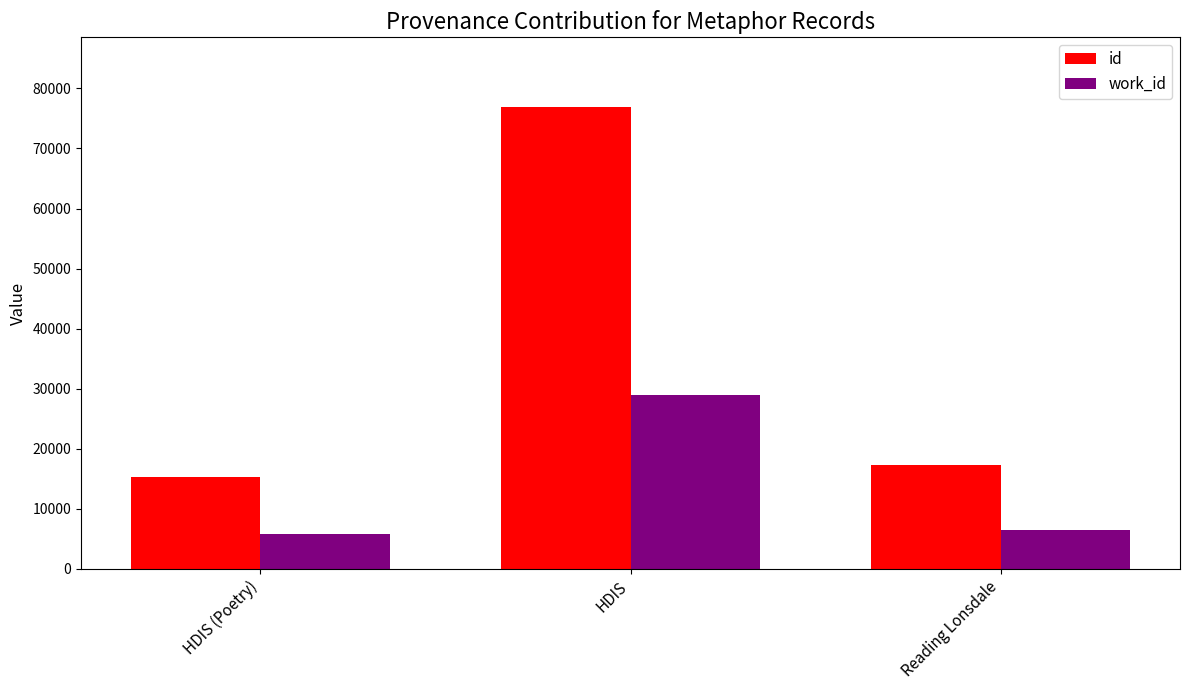

Reading right to left, what are all the values shown in this chart?

id: Reading Lonsdale=17327	HDIS=76967	HDIS (Poetry)=15326
work_id: Reading Lonsdale=6513	HDIS=28895	HDIS (Poetry)=5750